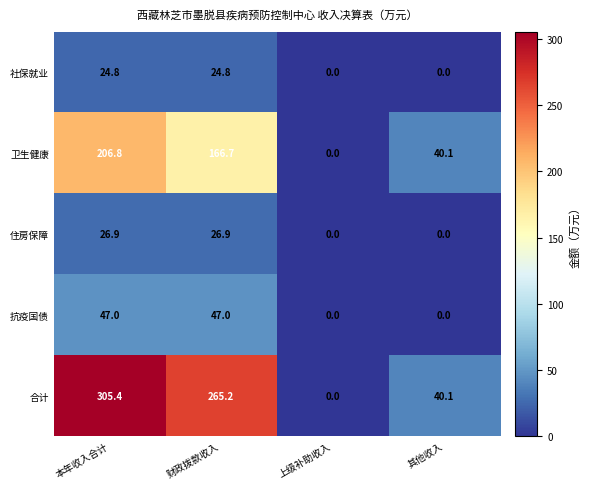

The 合计 series shows 16.5 at 其他收入. True or false?

False